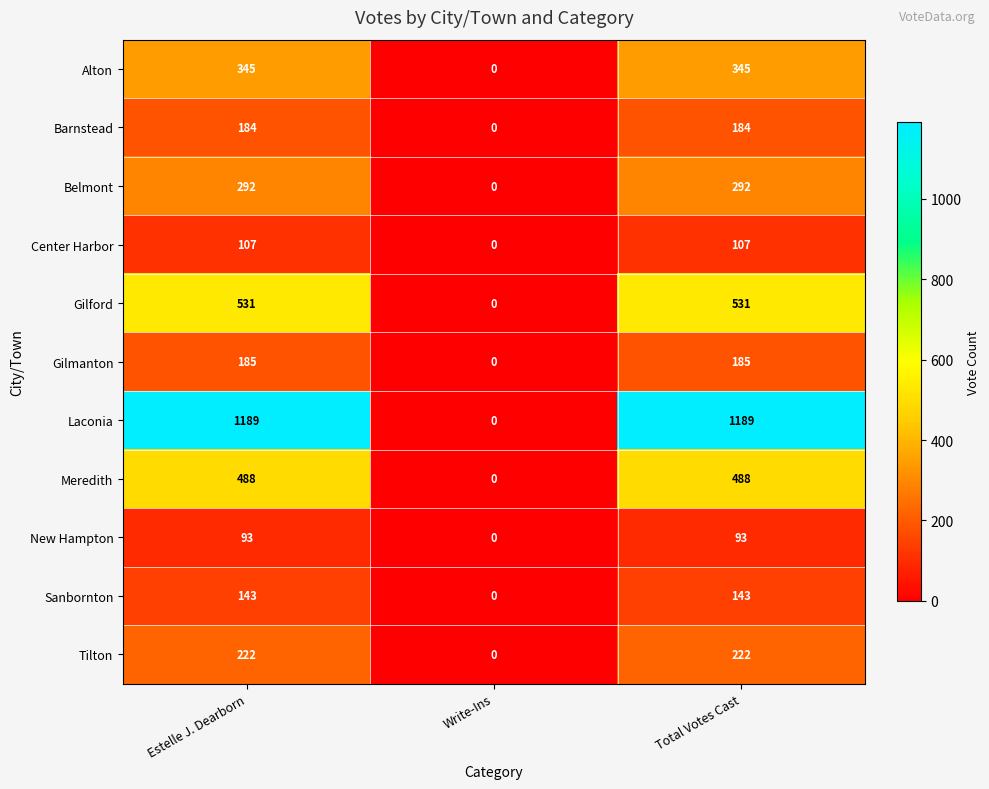

Rank the series by their maximum value, from lowest to highest.

New Hampton, Center Harbor, Sanbornton, Barnstead, Gilmanton, Tilton, Belmont, Alton, Meredith, Gilford, Laconia